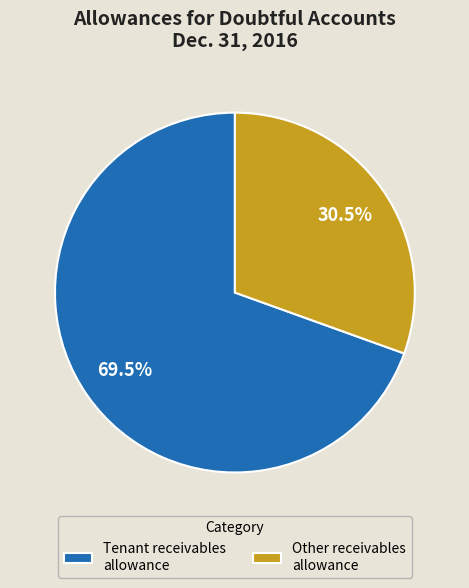

To the nearest percent, what is the average slice percentage?

50%